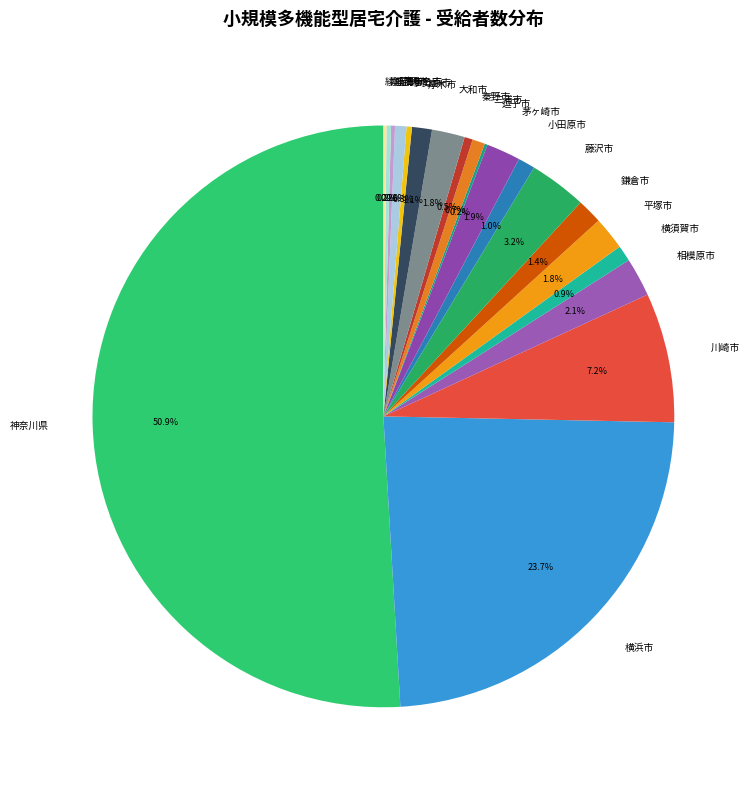

True or false: 鎌倉市 accounts for 11% of the total.

False